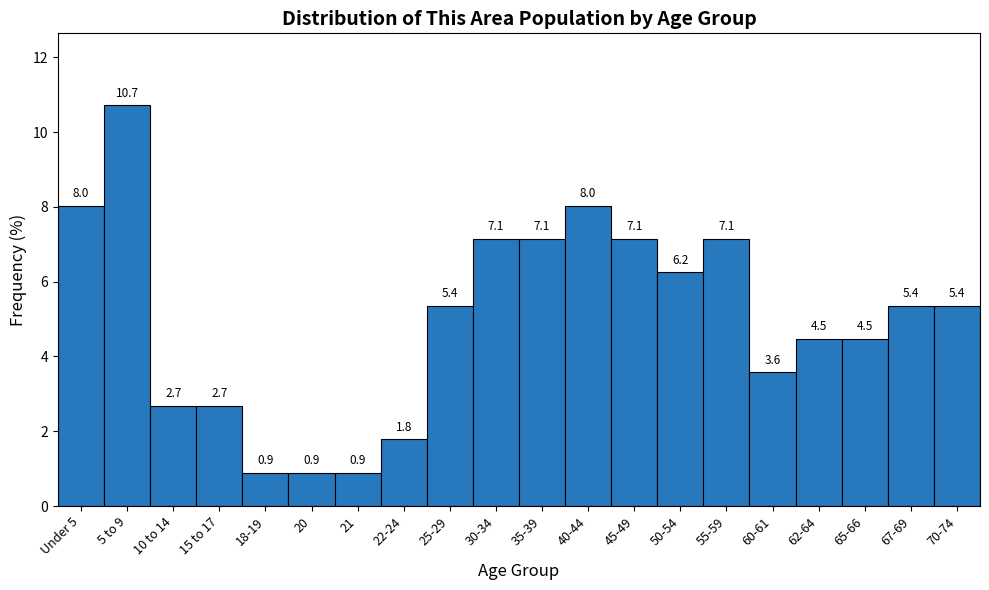

Is it true that the value at 30-34 is 3.5?

False